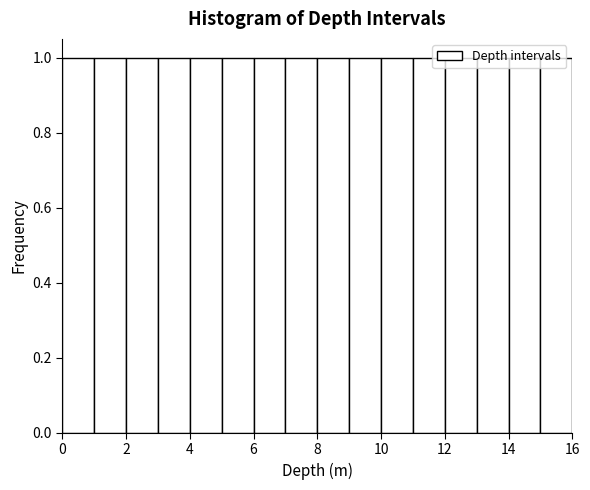

Reading left to right, transcribe this chart: for each bar, give the range it covers on the x-axis and its height. The values are not printed on the chart, so give them approximately, as read against the axis.

0 to 1: 1
1 to 2: 1
2 to 3: 1
3 to 4: 1
4 to 5: 1
5 to 6: 1
6 to 7: 1
7 to 8: 1
8 to 9: 1
9 to 10: 1
10 to 11: 1
11 to 12: 1
12 to 13: 1
13 to 14: 1
14 to 15: 1
15 to 16: 1